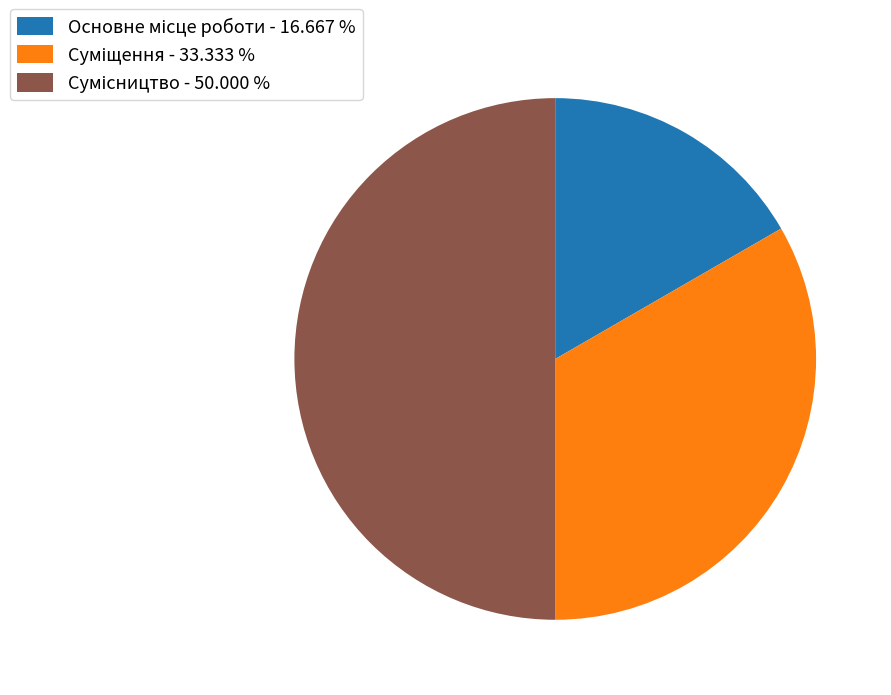

How many slices are in this pie chart?

3